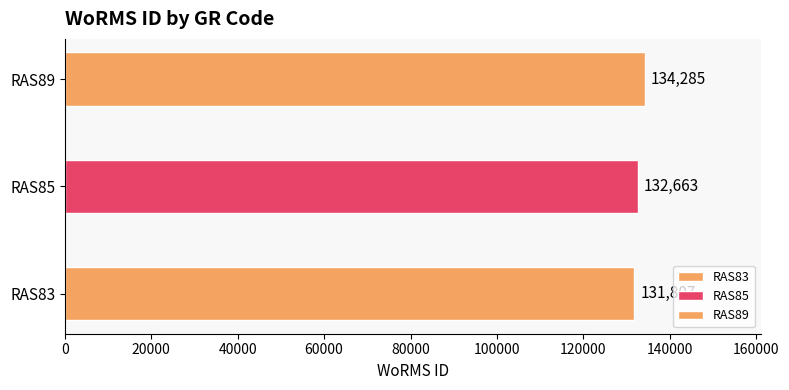

What is the minimum value shown in the chart?

131807